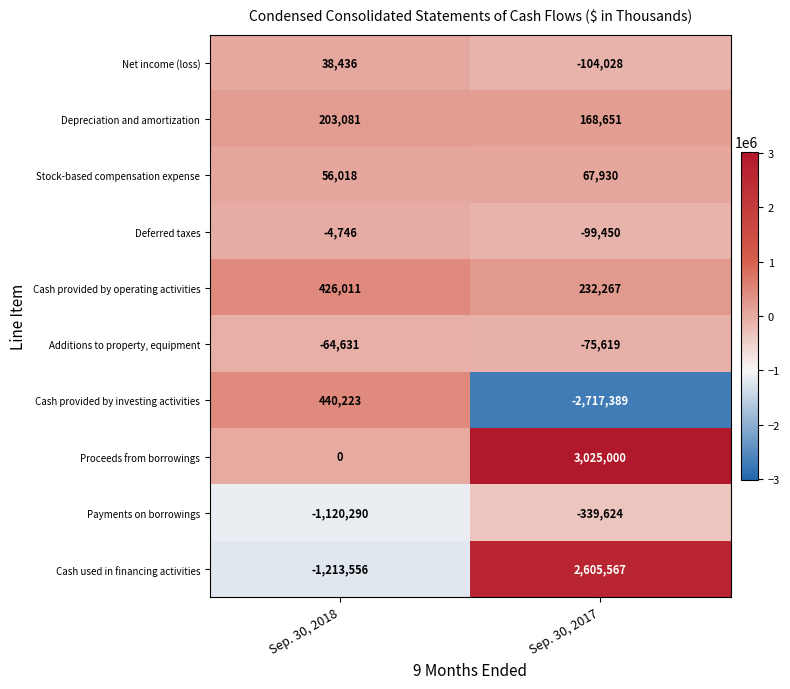

List the labels in order of Cash used in financing activities value, smallest first.

Sep. 30, 2018, Sep. 30, 2017